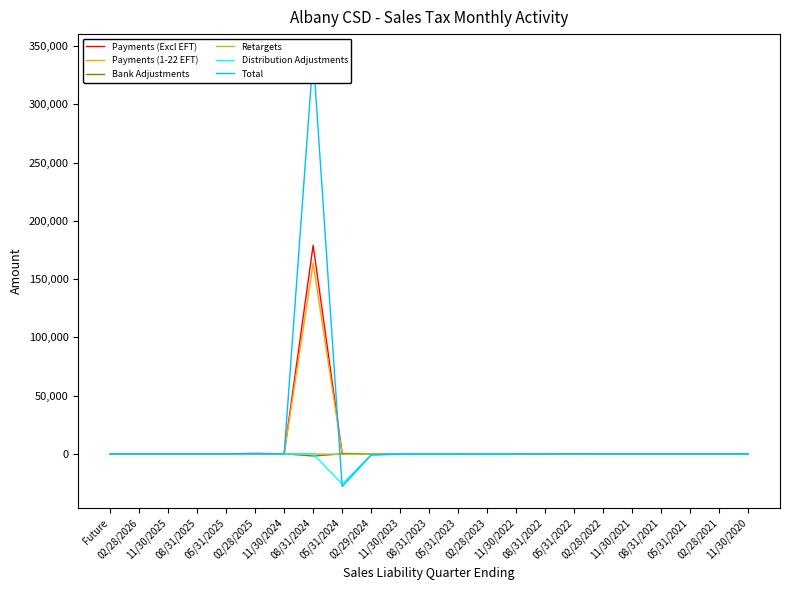

Which series ends up on top after the final intersection of Payments (1-22 EFT) and Retargets?

Retargets